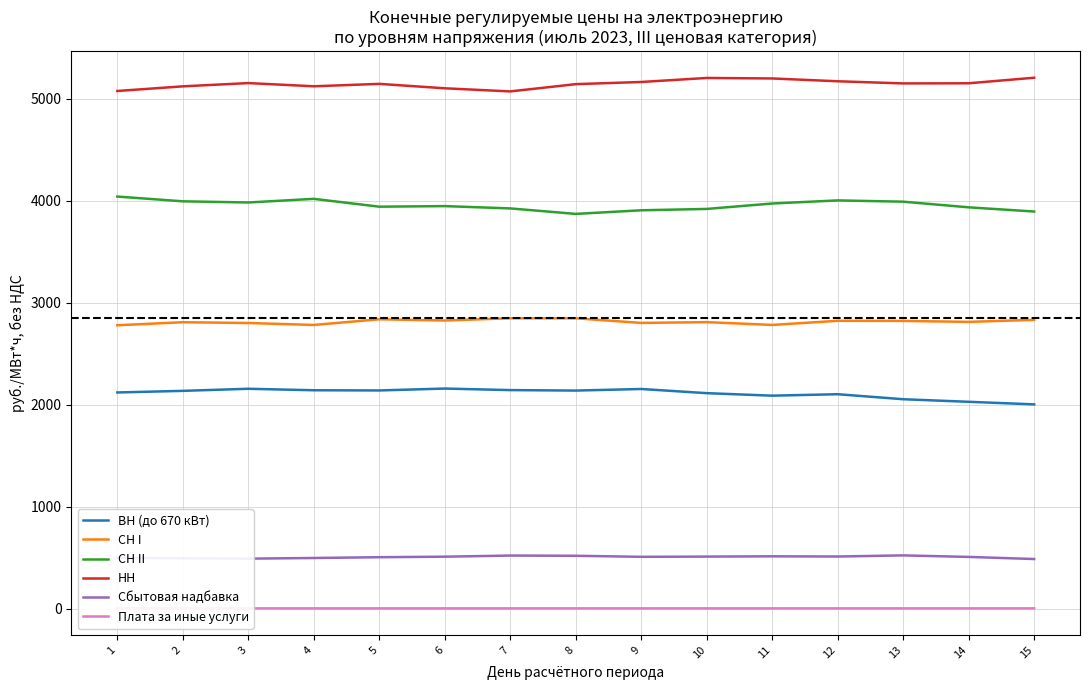

What is the lowest value of the ВН (до 670 кВт) series?

2004.8